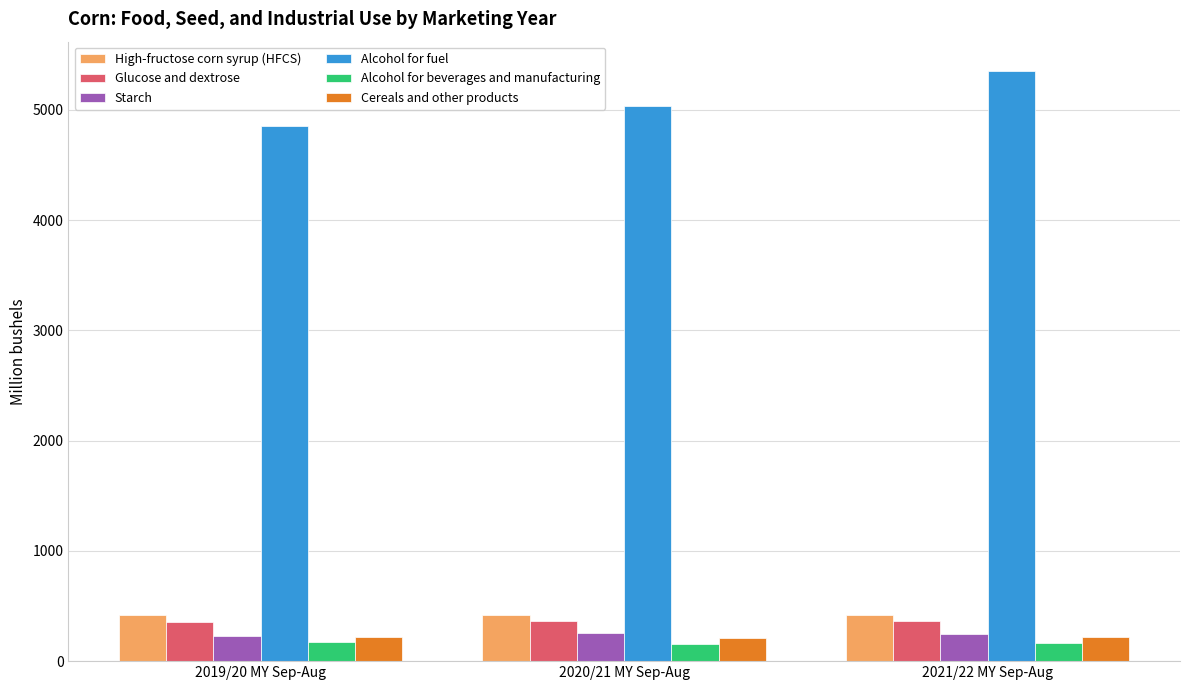

Which label corresponds to the largest value in the chart?

2021/22 MY Sep-Aug